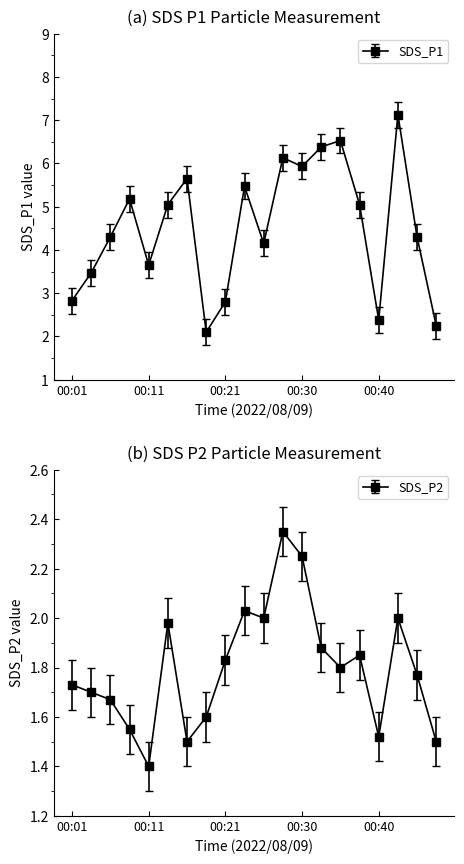

True or false: SDS_P2 and SDS_P1 intersect in this chart.

False